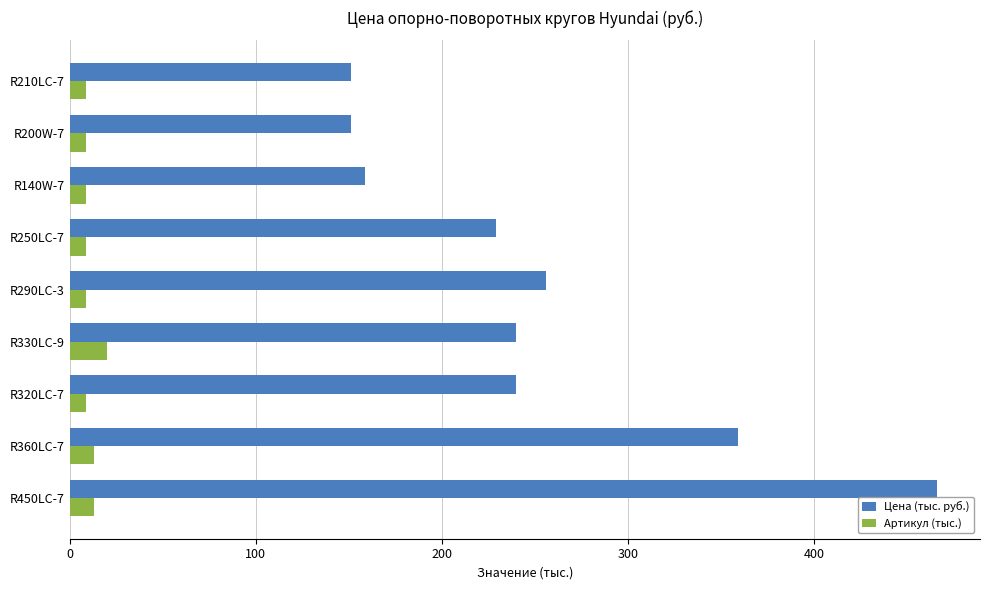

How many values in the Цена (тыс. руб.) series are below 240?

4